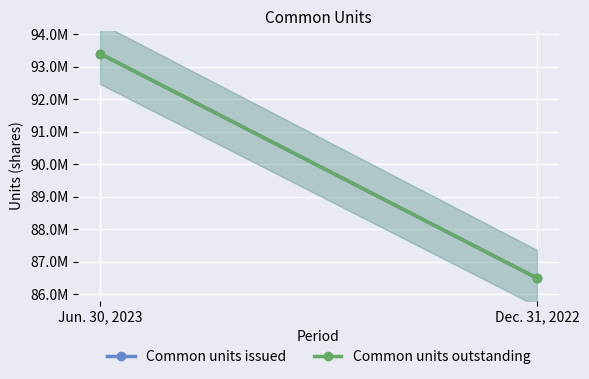

Which series has the largest total across all categories?

Common units issued